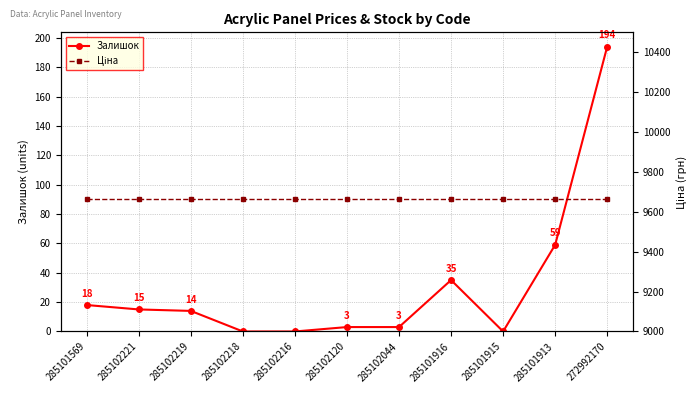

Is this an area chart (filled region under the line)?

No